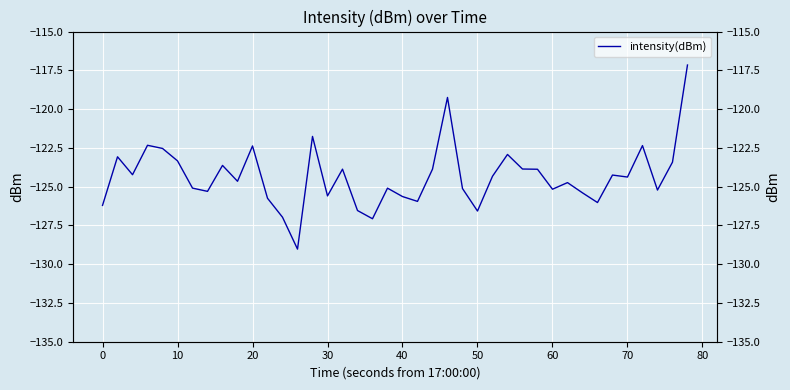

Is this an area chart (filled region under the line)?

No